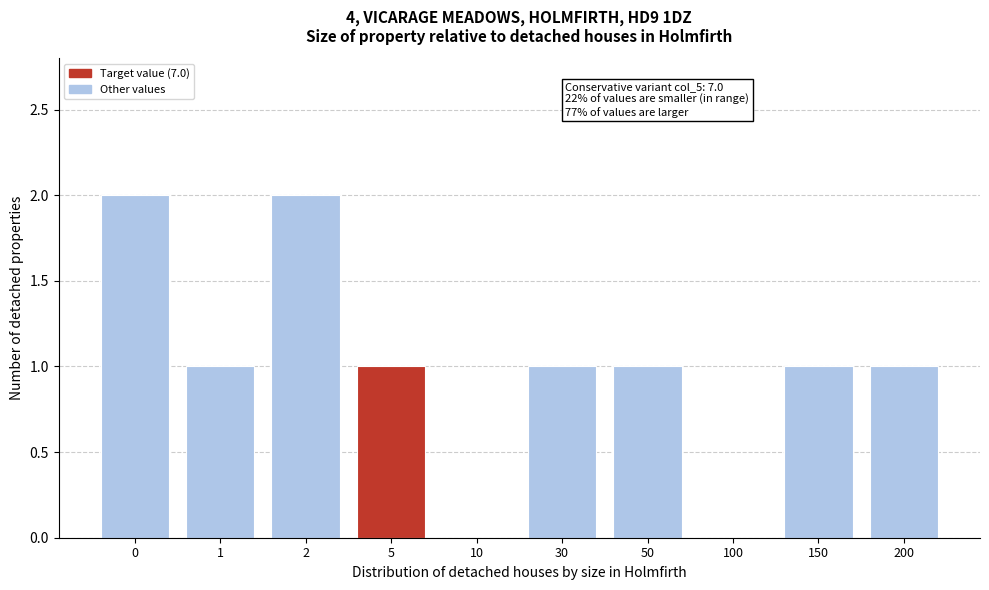

Reading right to left, extract all data points from this chart.

200=1	150=1	100=0	50=1	30=1	10=0	5=1	2=2	1=1	0=2